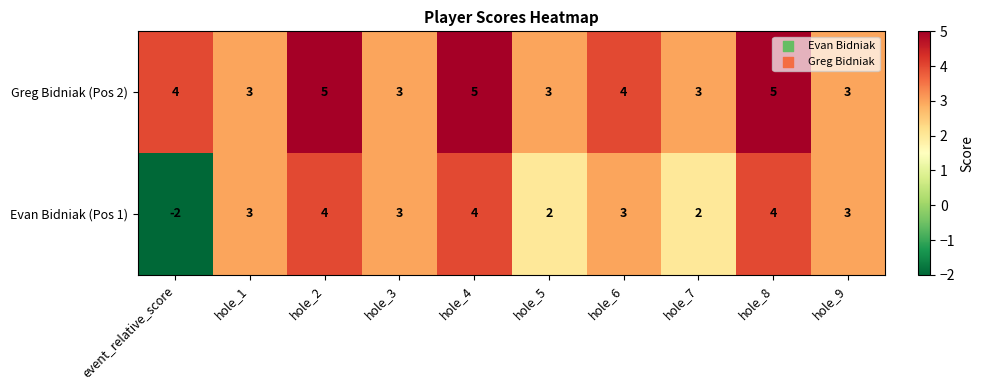

What is the sum of all Greg Bidniak (Pos 2) values?

38